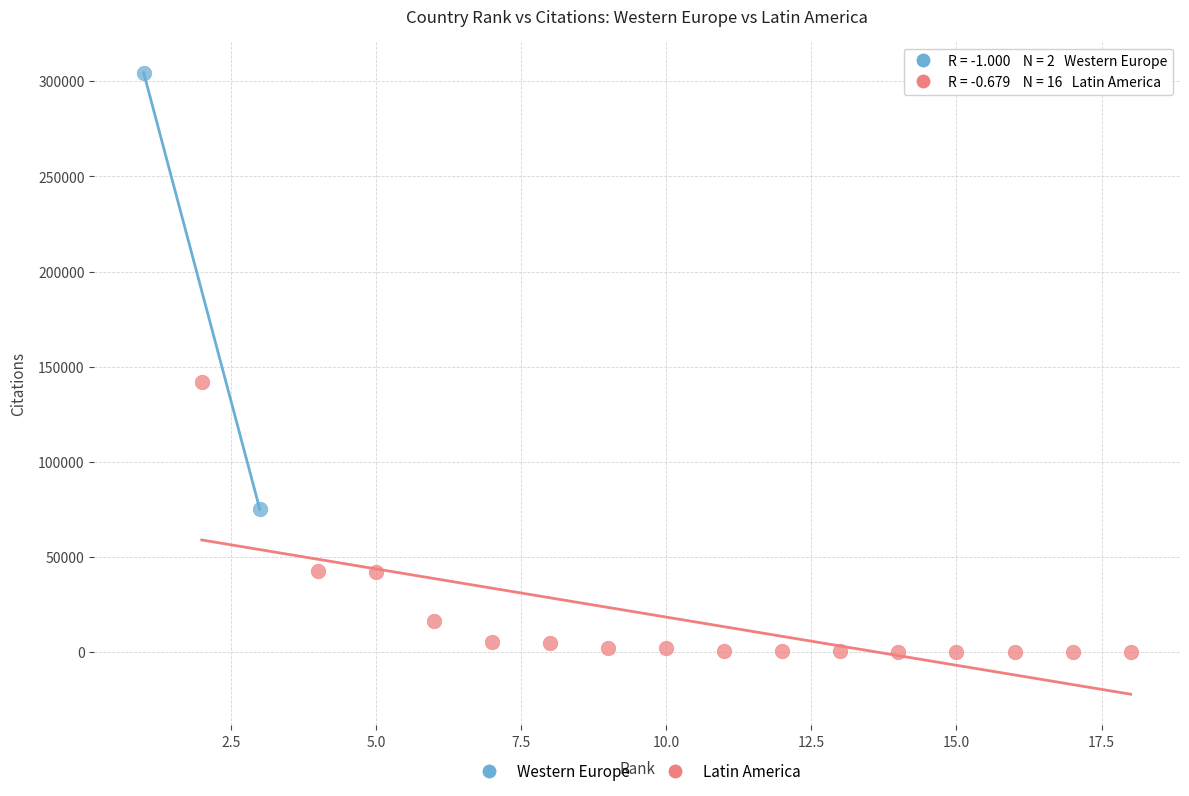

What are all the series names shown in the legend?

Western Europe, Latin America